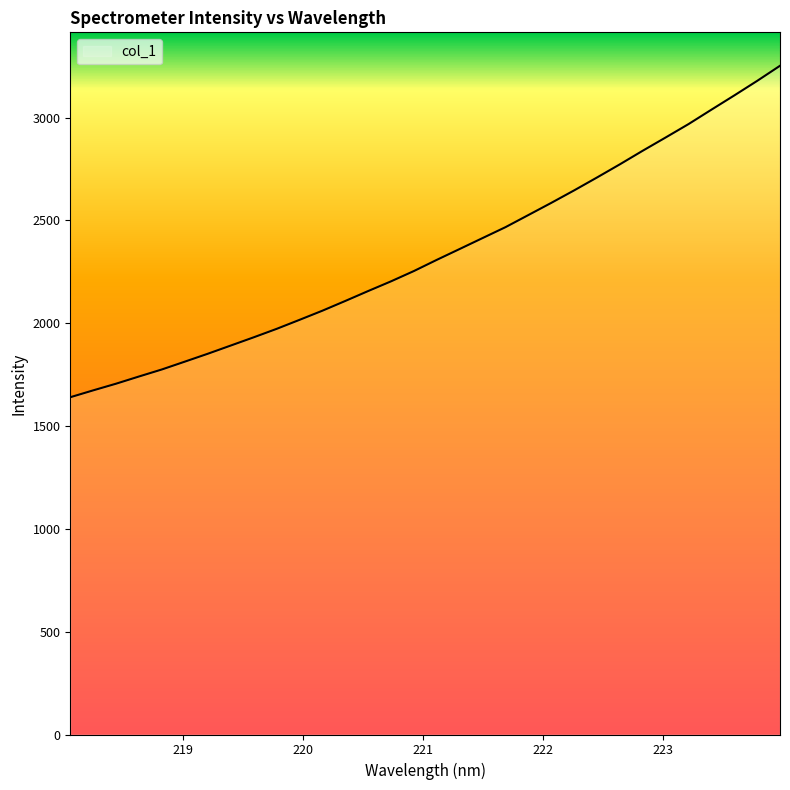

What is the greatest value displayed?

3252.5